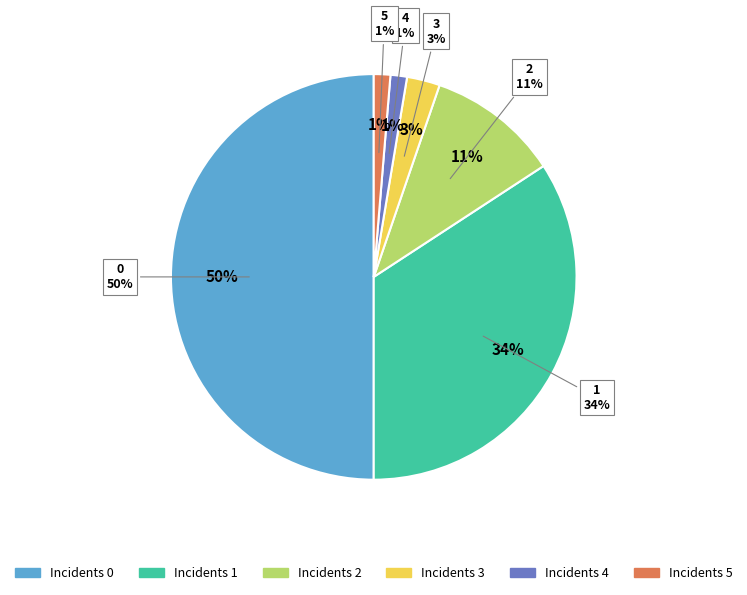

Does any single category account for the majority?

No